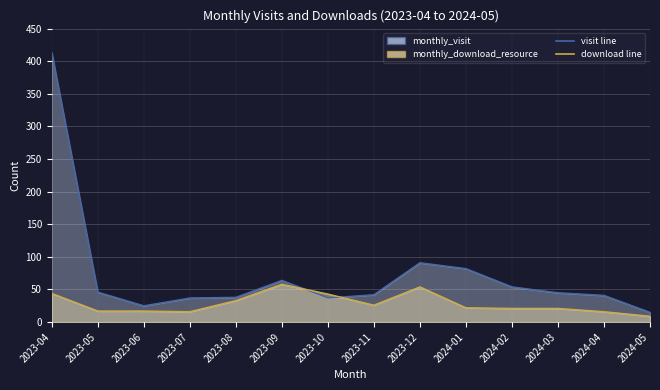

Which category has the lowest value in the monthly_visit series?

2024-05